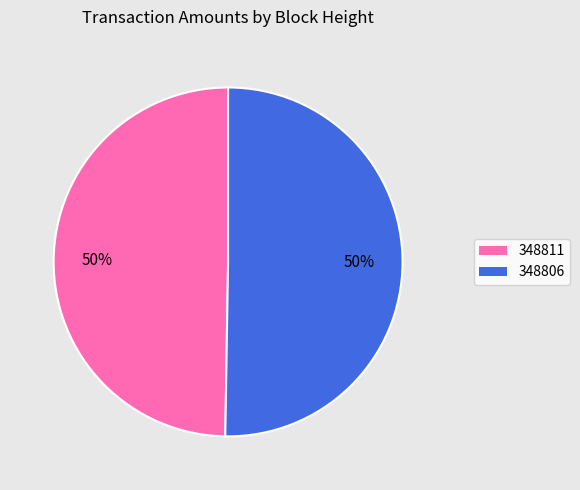

What percentage is the 348811 slice, to the nearest percent?

50%